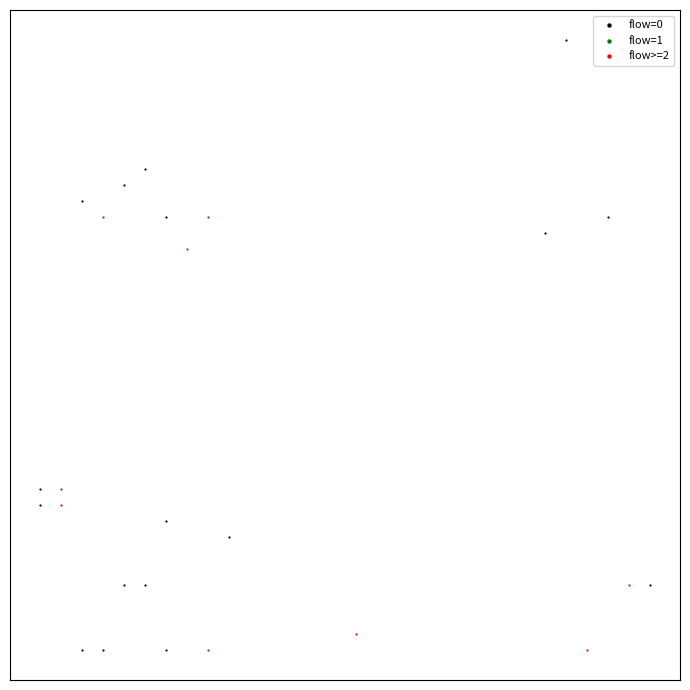

What are all the series names shown in the legend?

flow=0, flow=1, flow>=2